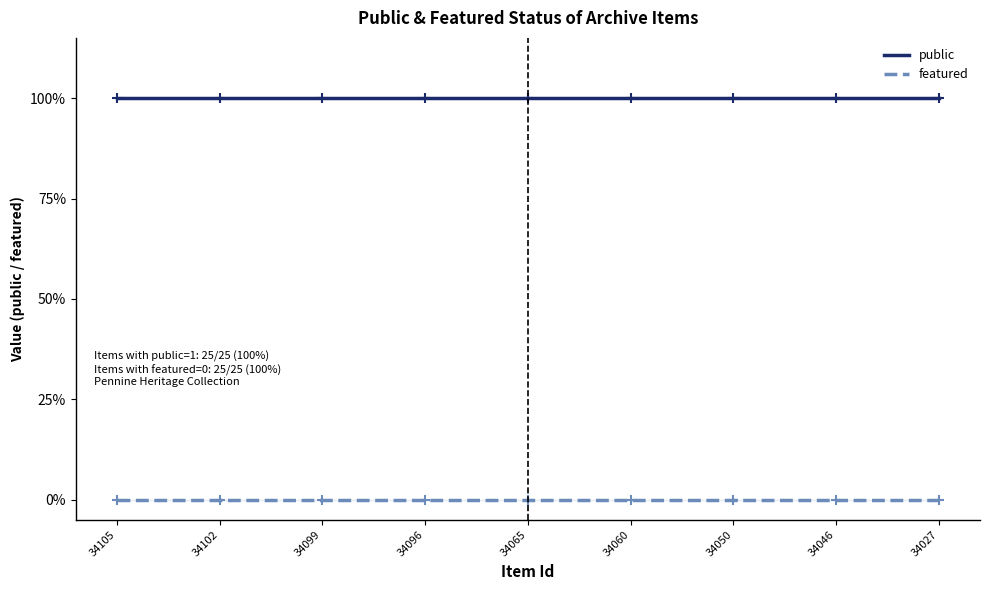

What are all the series names shown in the legend?

public, featured